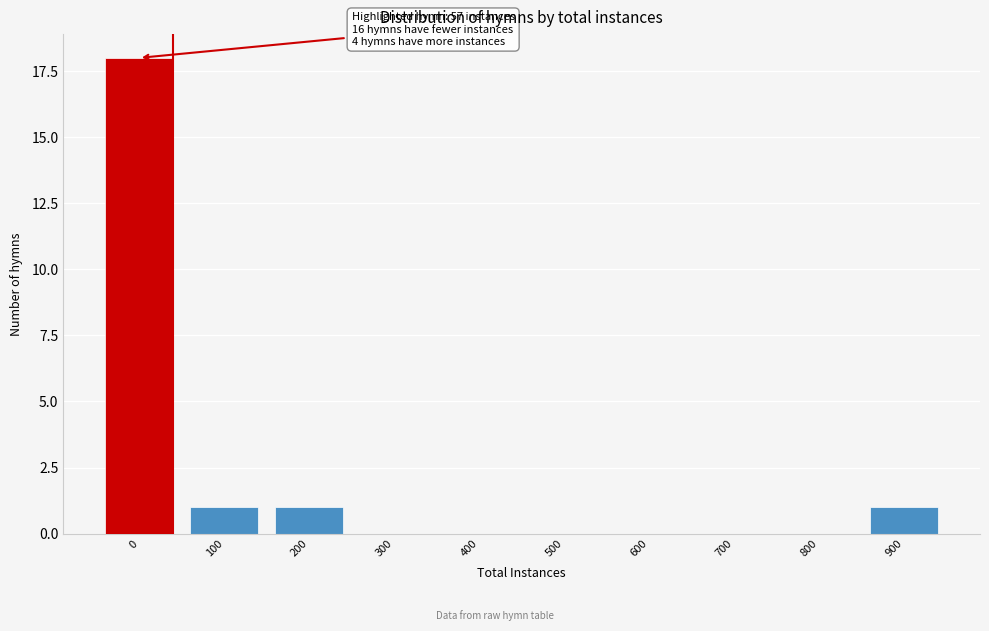

Reading left to right, extract all data points from this chart.

0=18	100=1	200=1	300=0	400=0	500=0	600=0	700=0	800=0	900=1